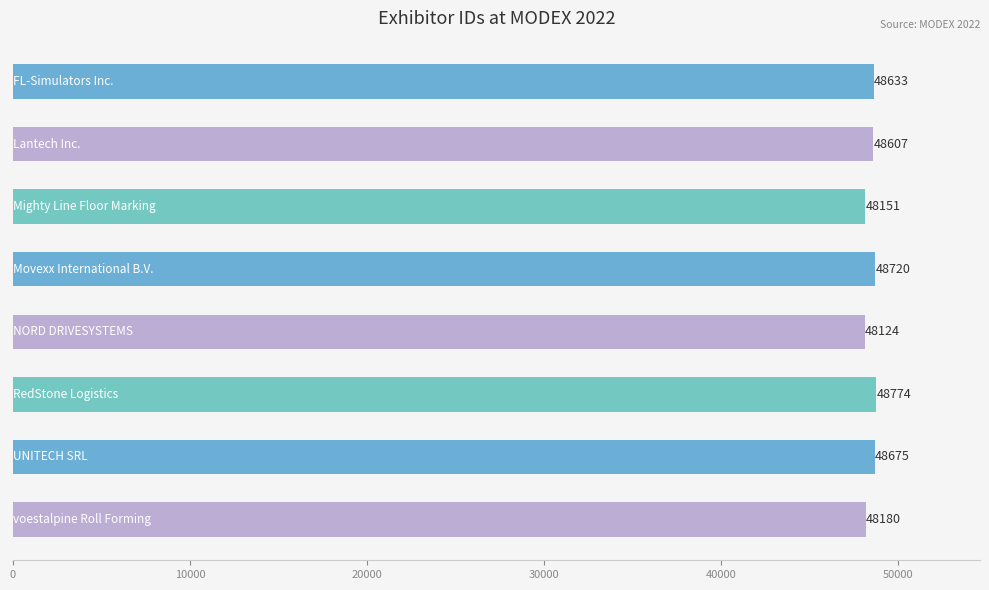

How many data points does each series have?

8